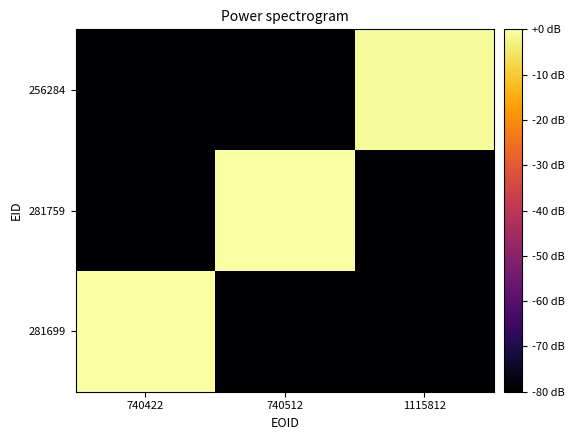

Reading left to right, extract all data points from this chart.

281699: 740422=0.0	740512=-80.0	1115812=-80.0
281759: 740422=-80.0	740512=0.0	1115812=-80.0
256284: 740422=-80.0	740512=-80.0	1115812=-1.2